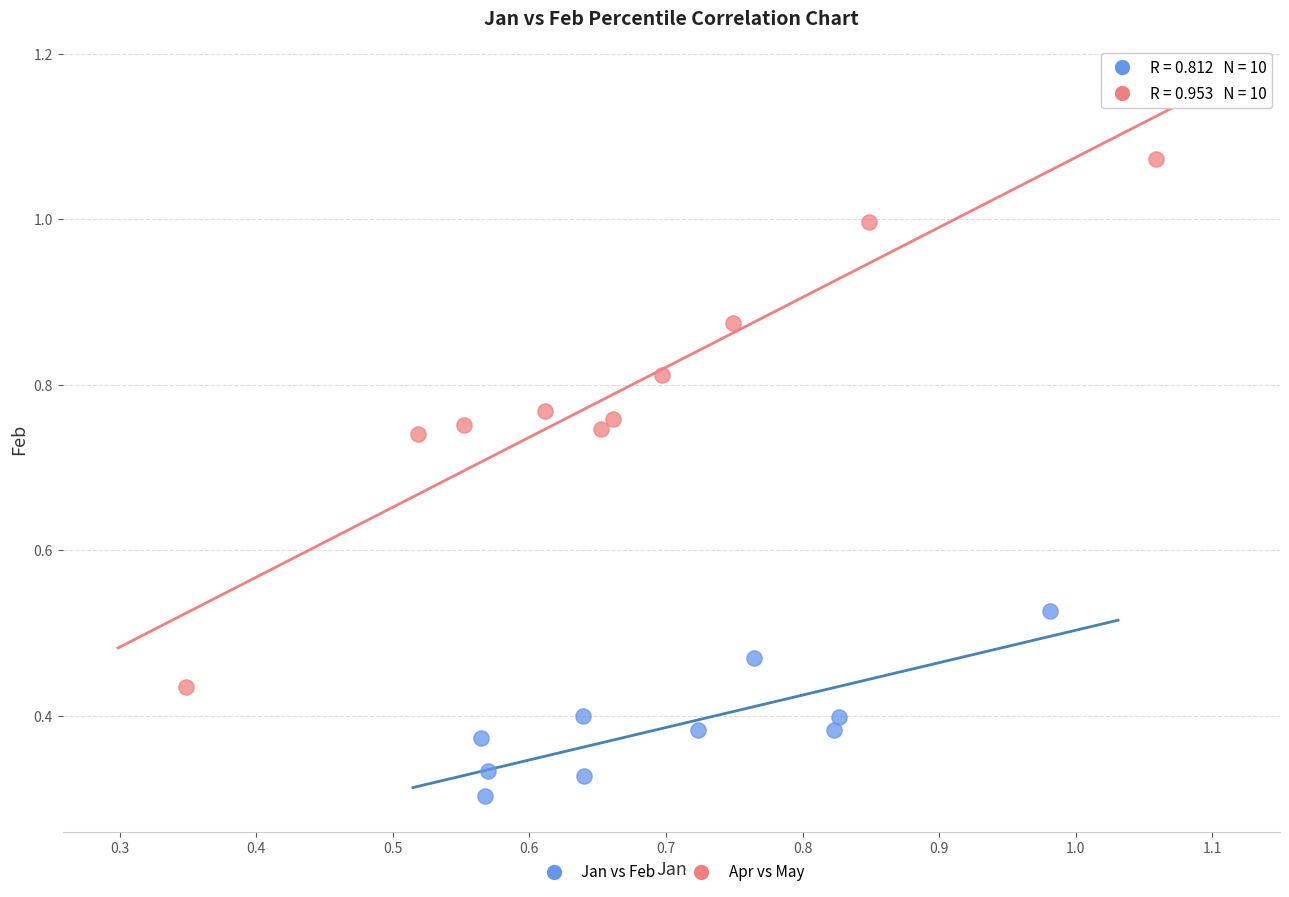

Which series reaches the minimum Y coordinate?

Jan vs Feb